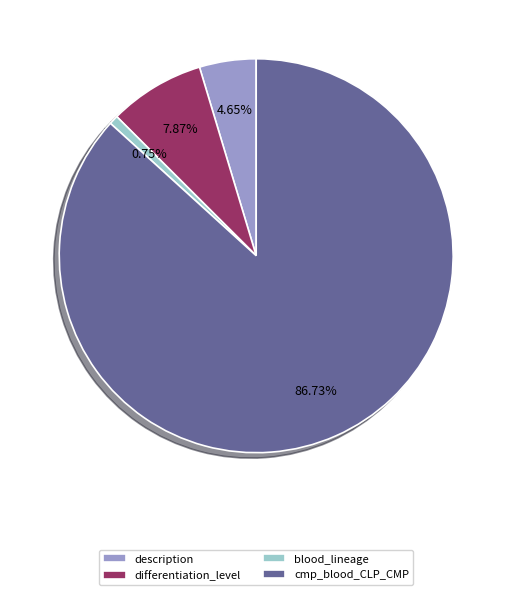

The cmp_blood_CLP_CMP slice represents 87% of the pie. True or false?

True